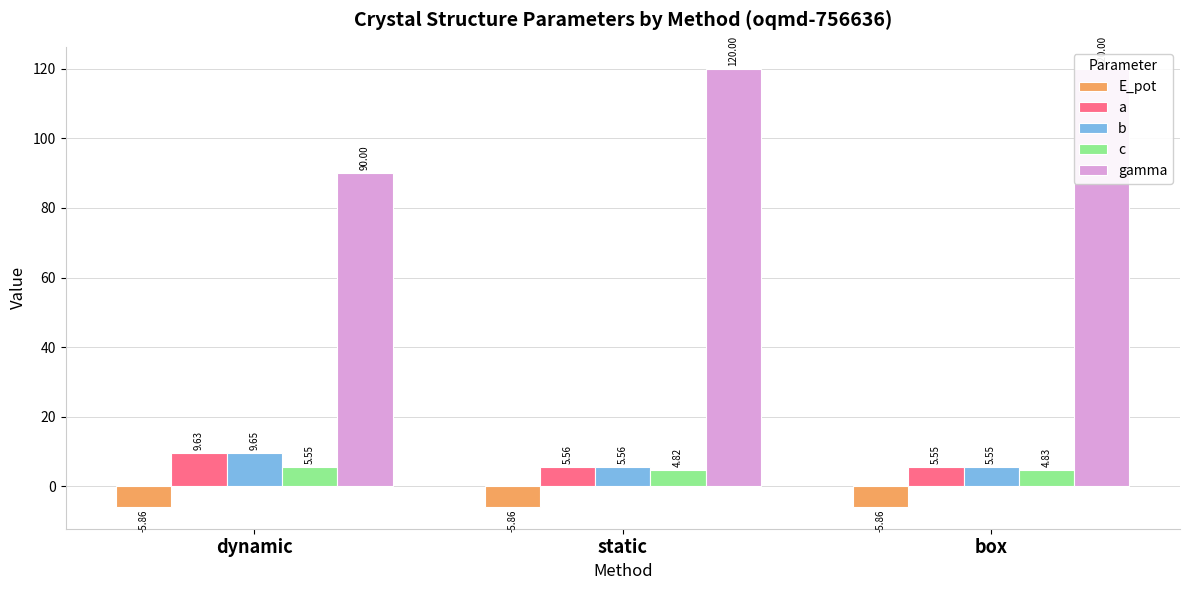

What is the difference between the maximum and minimum values in the a series?

4.1